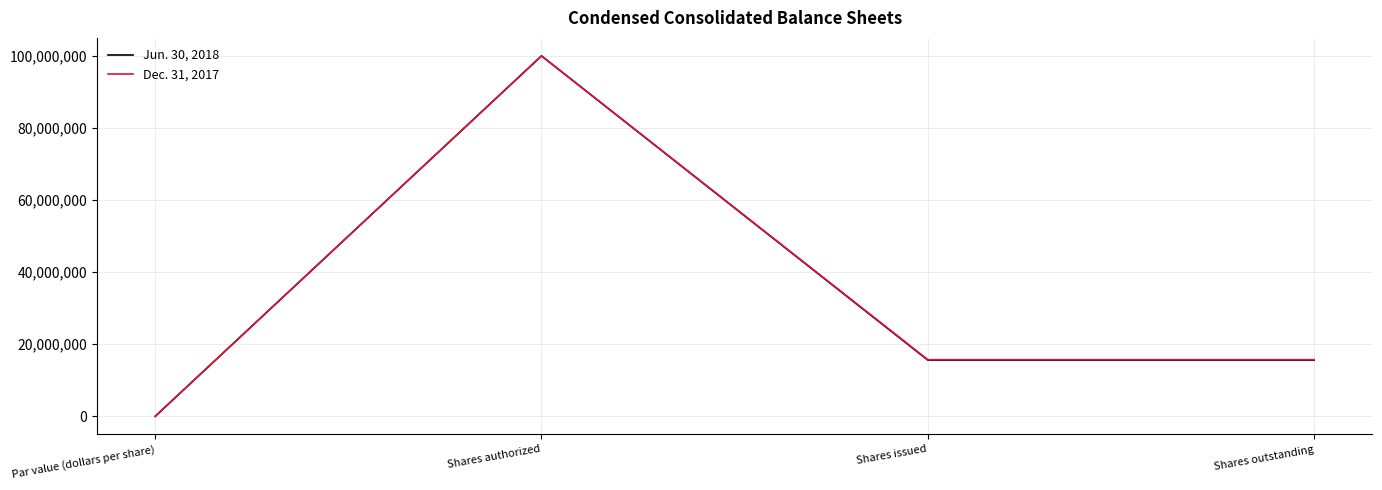

The value of Jun. 30, 2018 at Shares issued is 15604709. True or false?

True